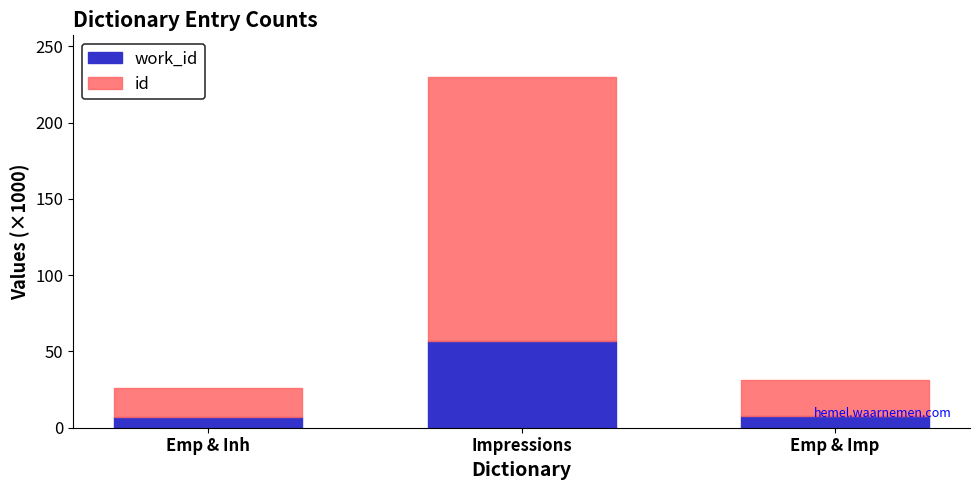

What is the total value across all series at Impressions?

229.6